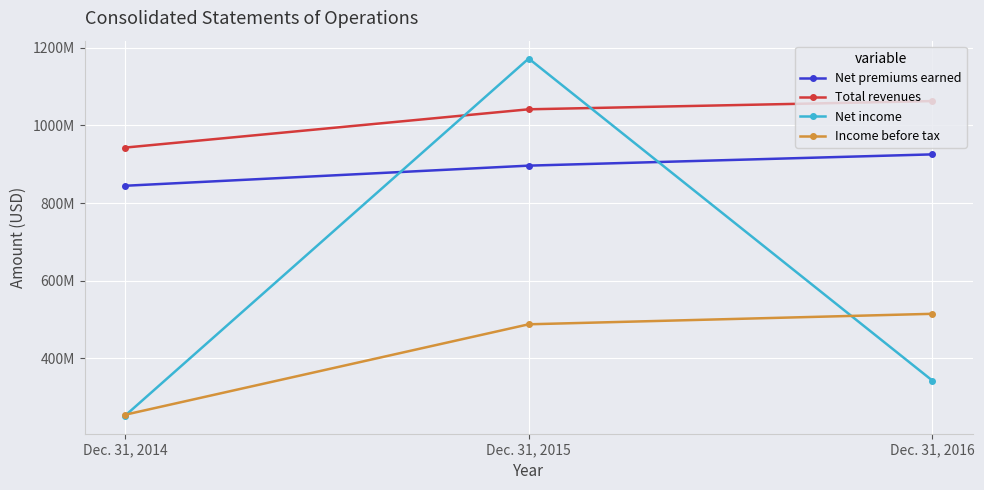

What are all the series names shown in the legend?

Net premiums earned, Total revenues, Net income, Income before tax